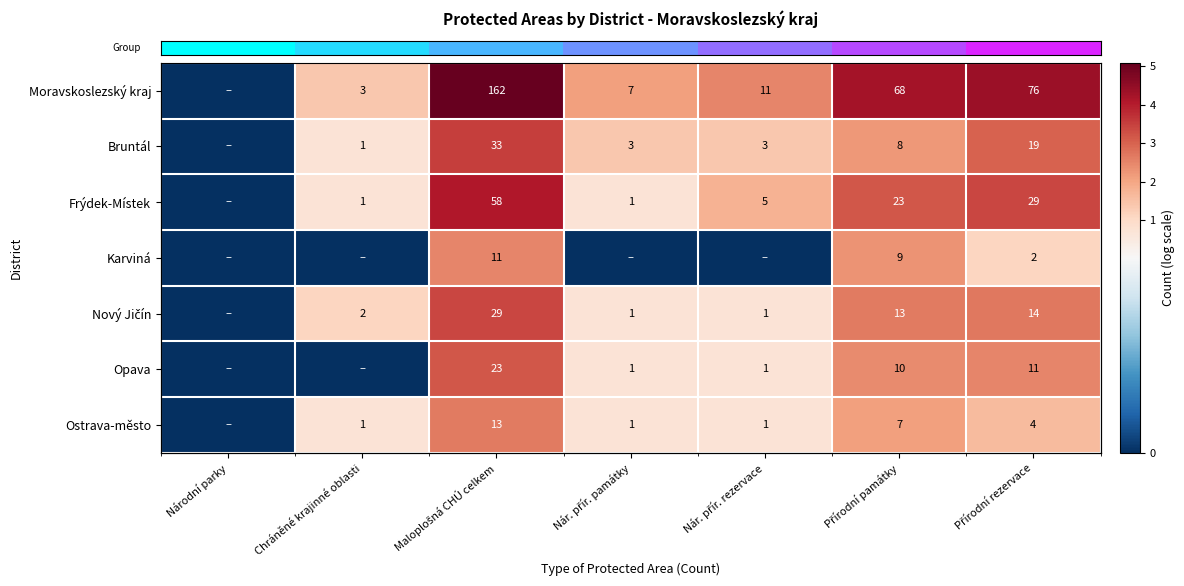

Is the value of row_5 at Nár. přír. rezervace greater than the value of row_1 at Maloplošná CHÚ celkem?

No